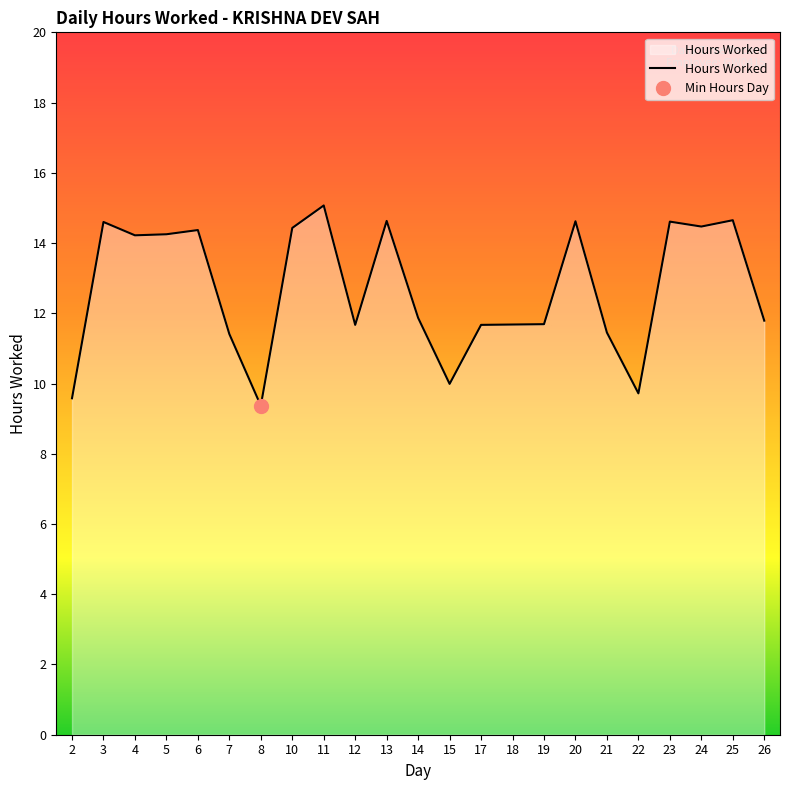

Count the number of categories in the chart.

23